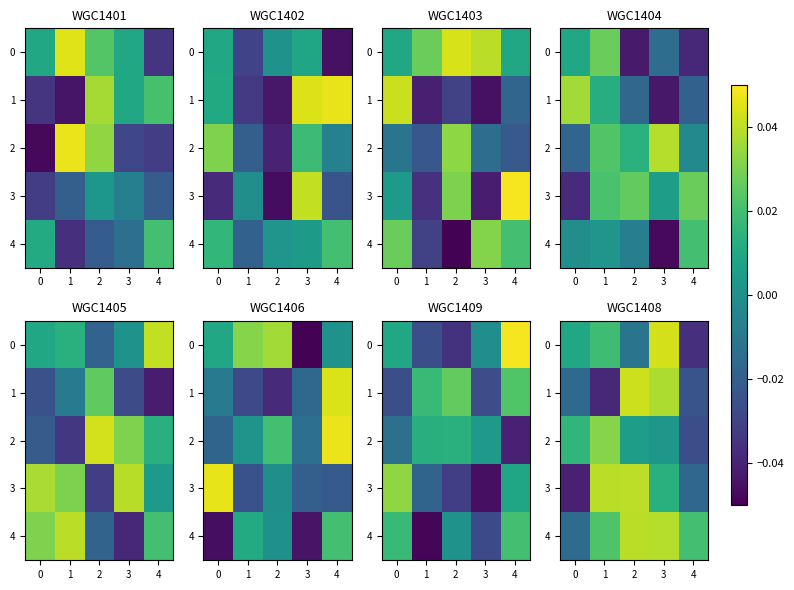

What is the sum of all 4 values?

0.1